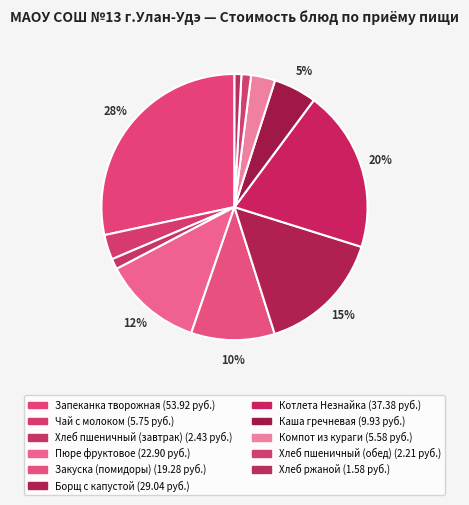

How many slices are in this pie chart?

11